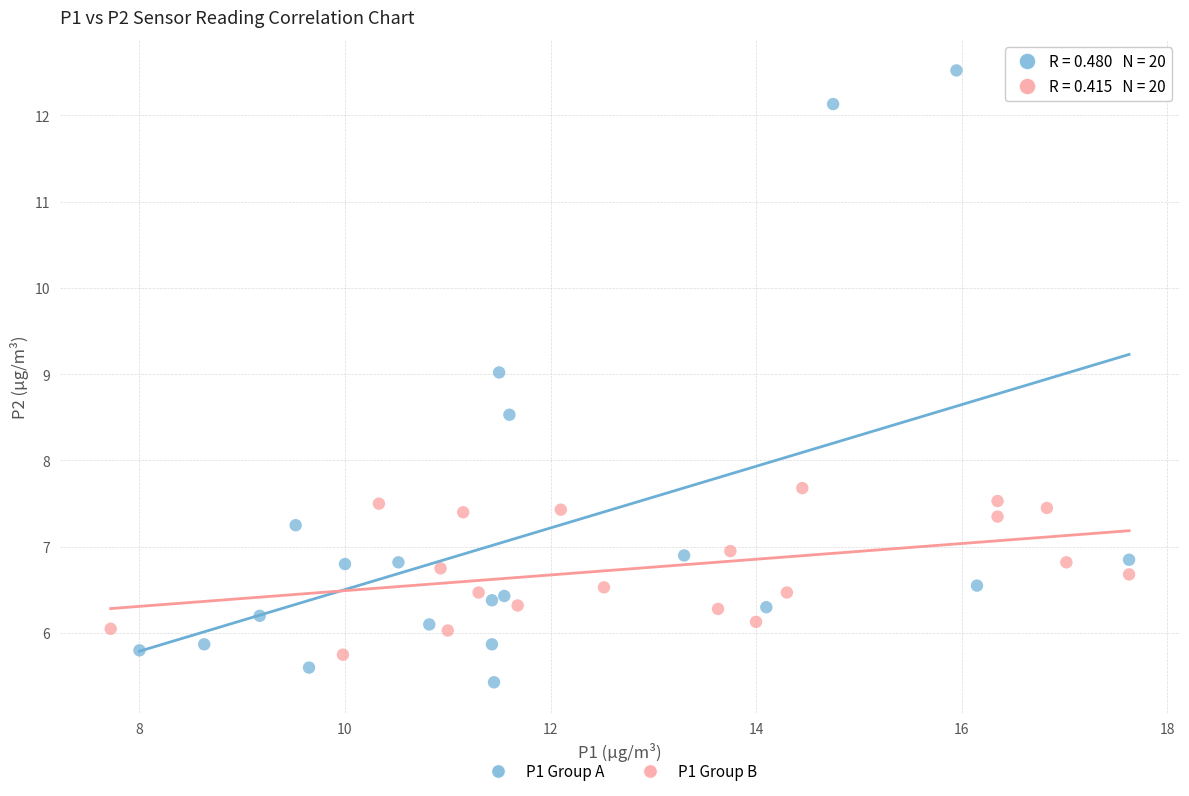

Which series has the widest spread of Y values?

P1 Group A